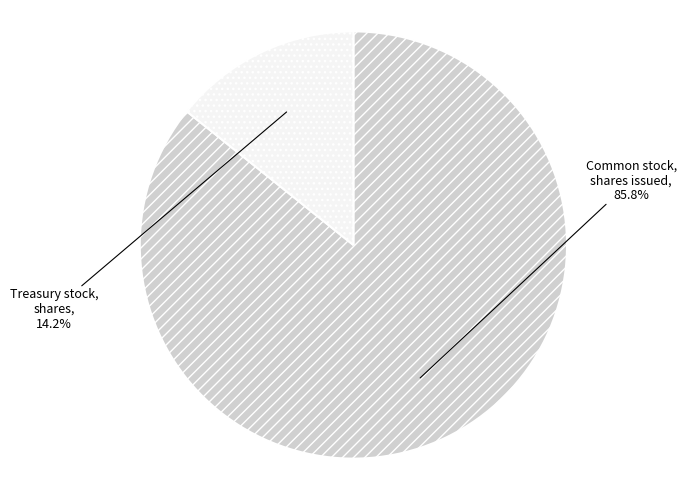

To the nearest percent, what is the average slice percentage?

50%